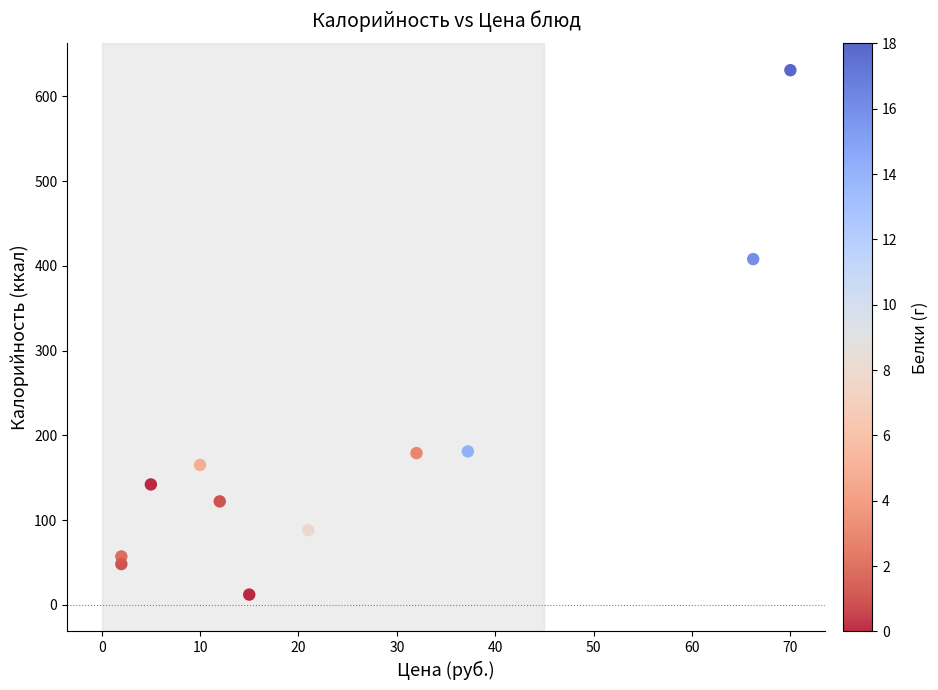

What Y value in the scatter plot is closest to 321?

408